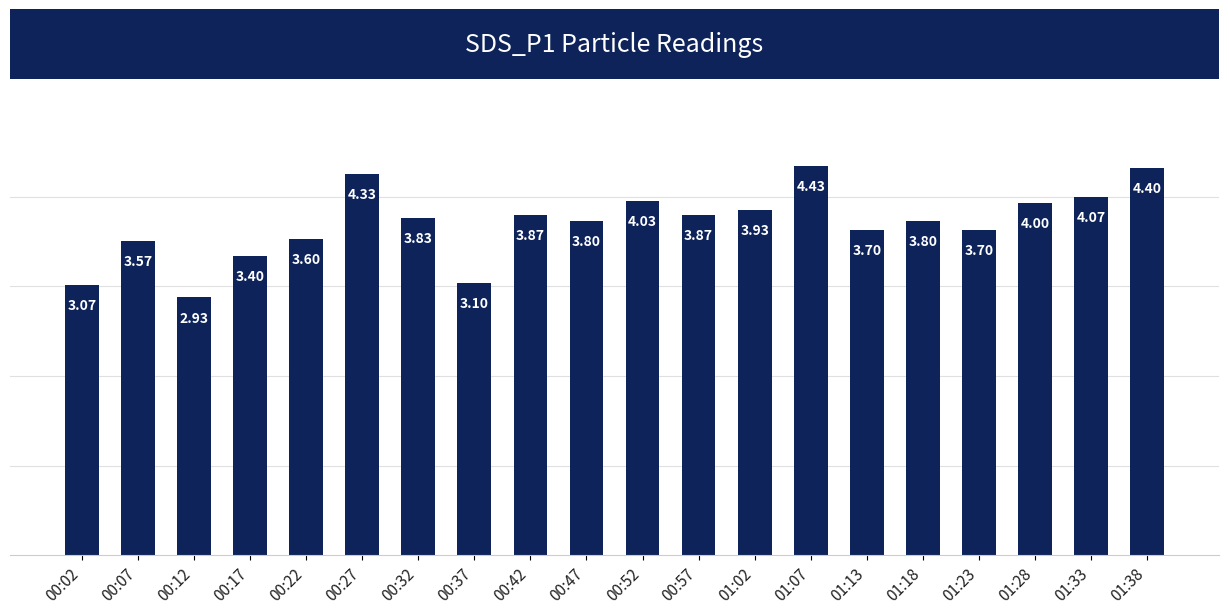

The chart shows a value of 6.4 at 00:07. True or false?

False